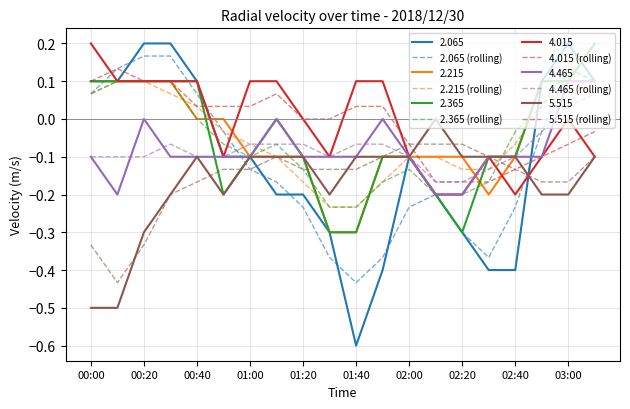

Which series has the largest range (max minus min)?

2.065